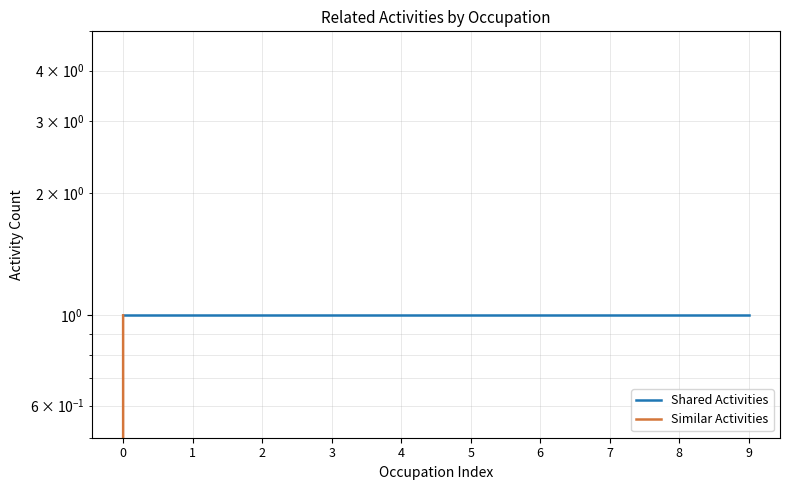

The value of Similar Activities at 6 is -1. True or false?

False